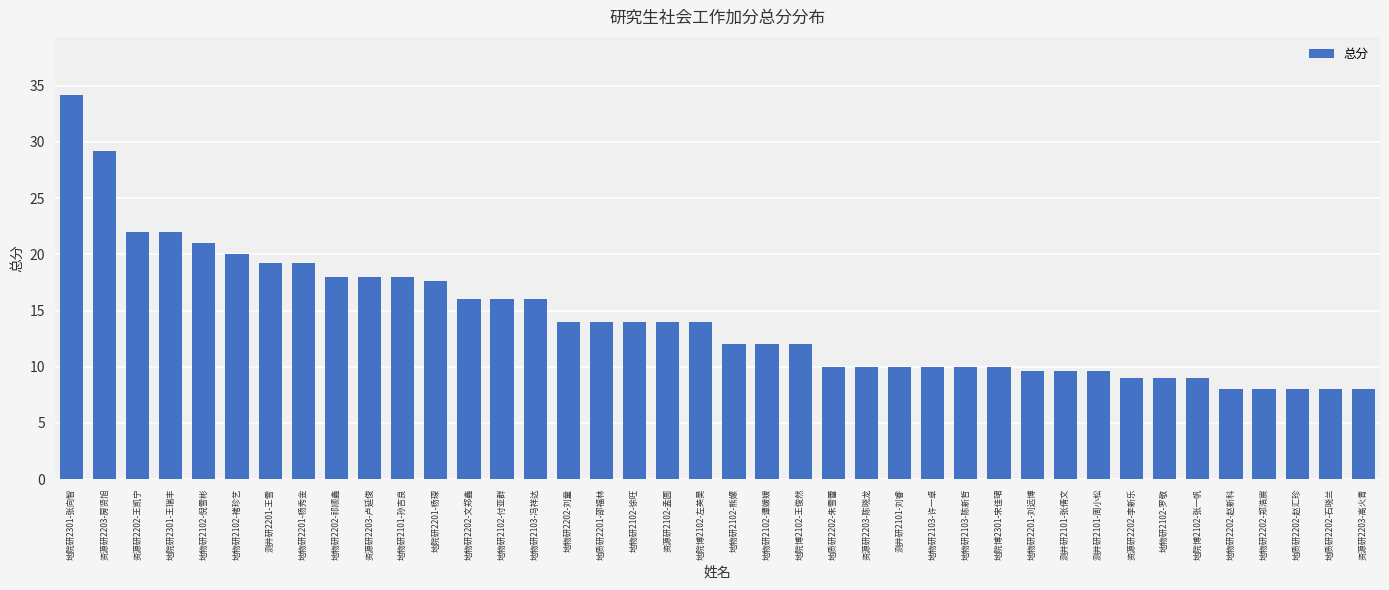

Is it true that the value at 地物研2103-冯祥达 is 16.0?

True